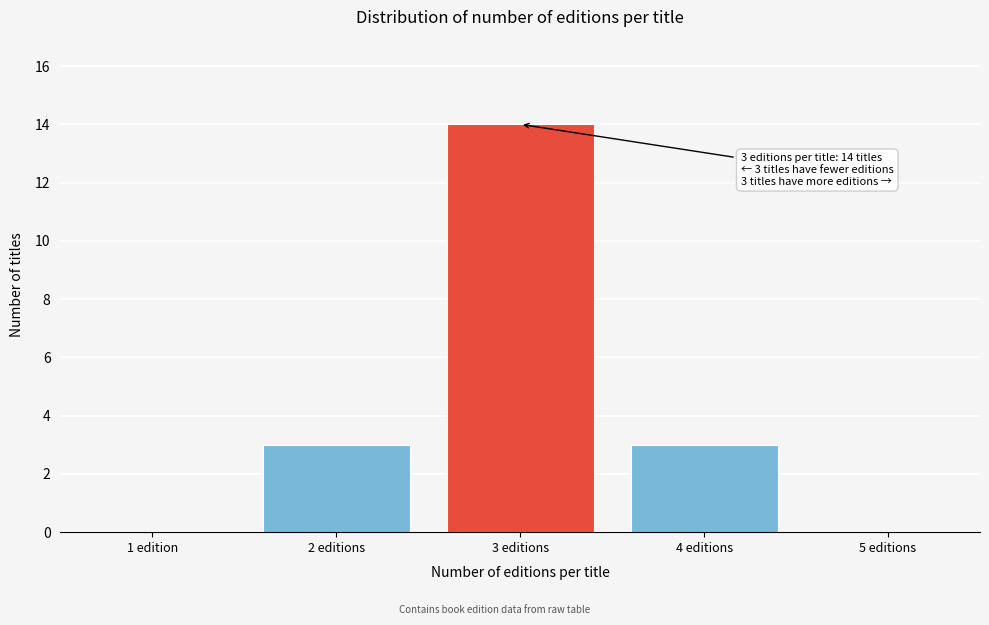

Reading left to right, transcribe all the data shown in this chart.

1 edition=0	2 editions=3	3 editions=14	4 editions=3	5 editions=0